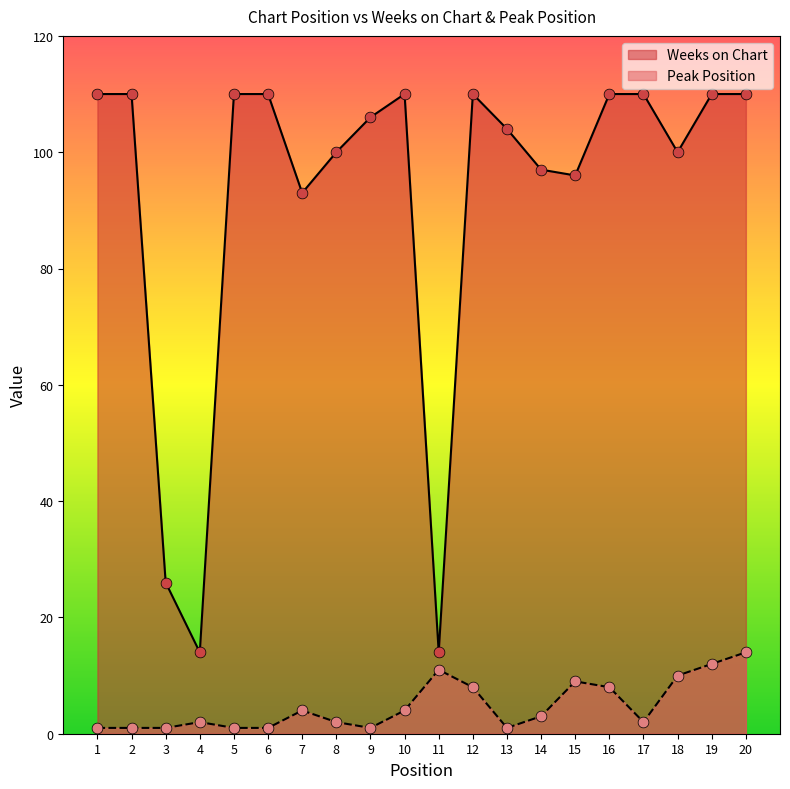

Which series has the largest total across all categories?

Weeks on Chart